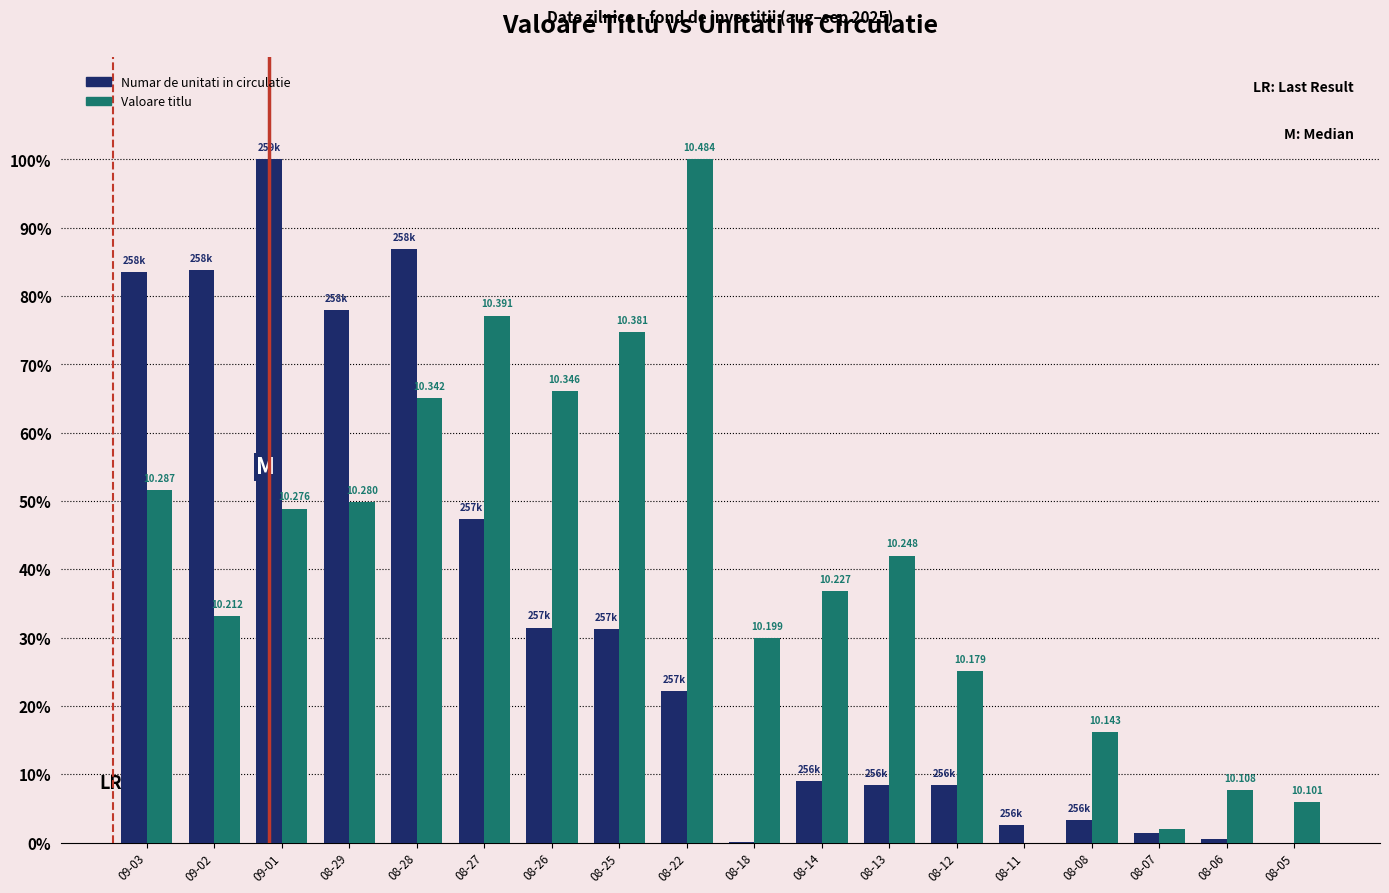

Count the number of data series in this chart.

2